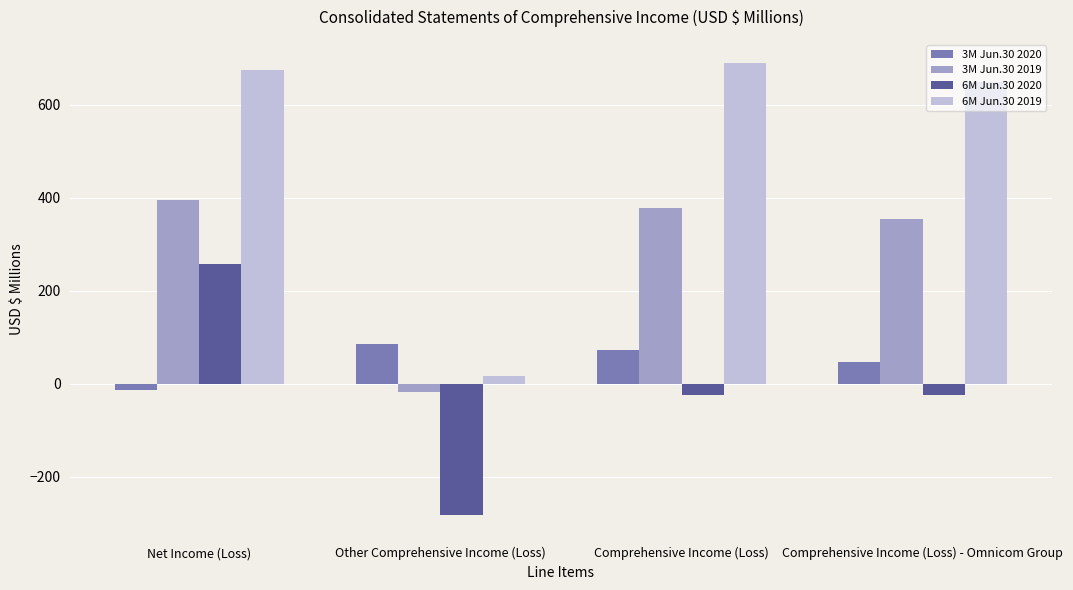

List the series in order of their peak value, highest first.

6M Jun.30 2019, 3M Jun.30 2019, 6M Jun.30 2020, 3M Jun.30 2020